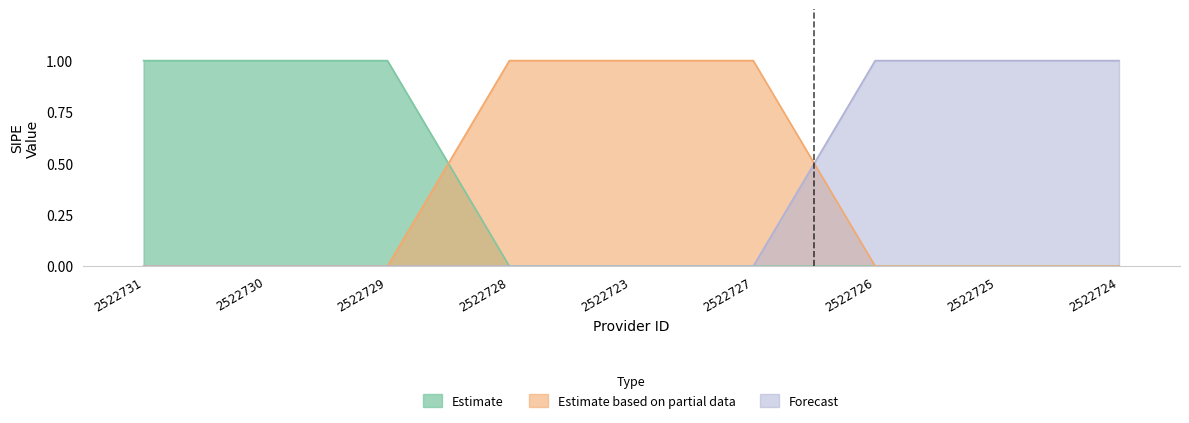

Between 2522728 and 2522726, which series saw the biggest shift?

Estimate based on partial data